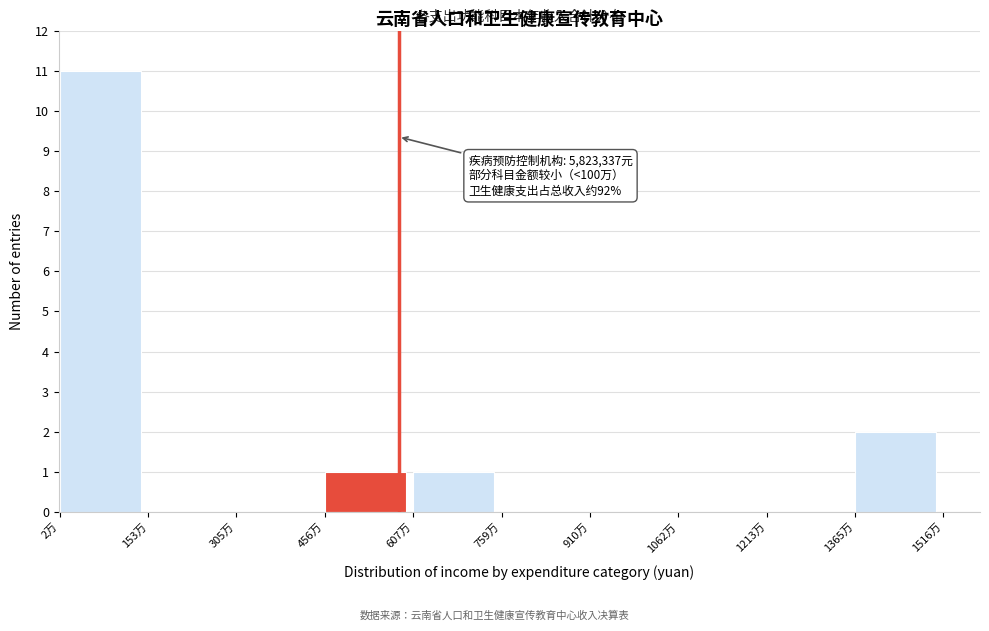

Reading left to right, extract all data points from this chart.

2万=11	153万=0	305万=0	456万=1	607万=1	759万=0	910万=0	1062万=0	1213万=0	1365万=2